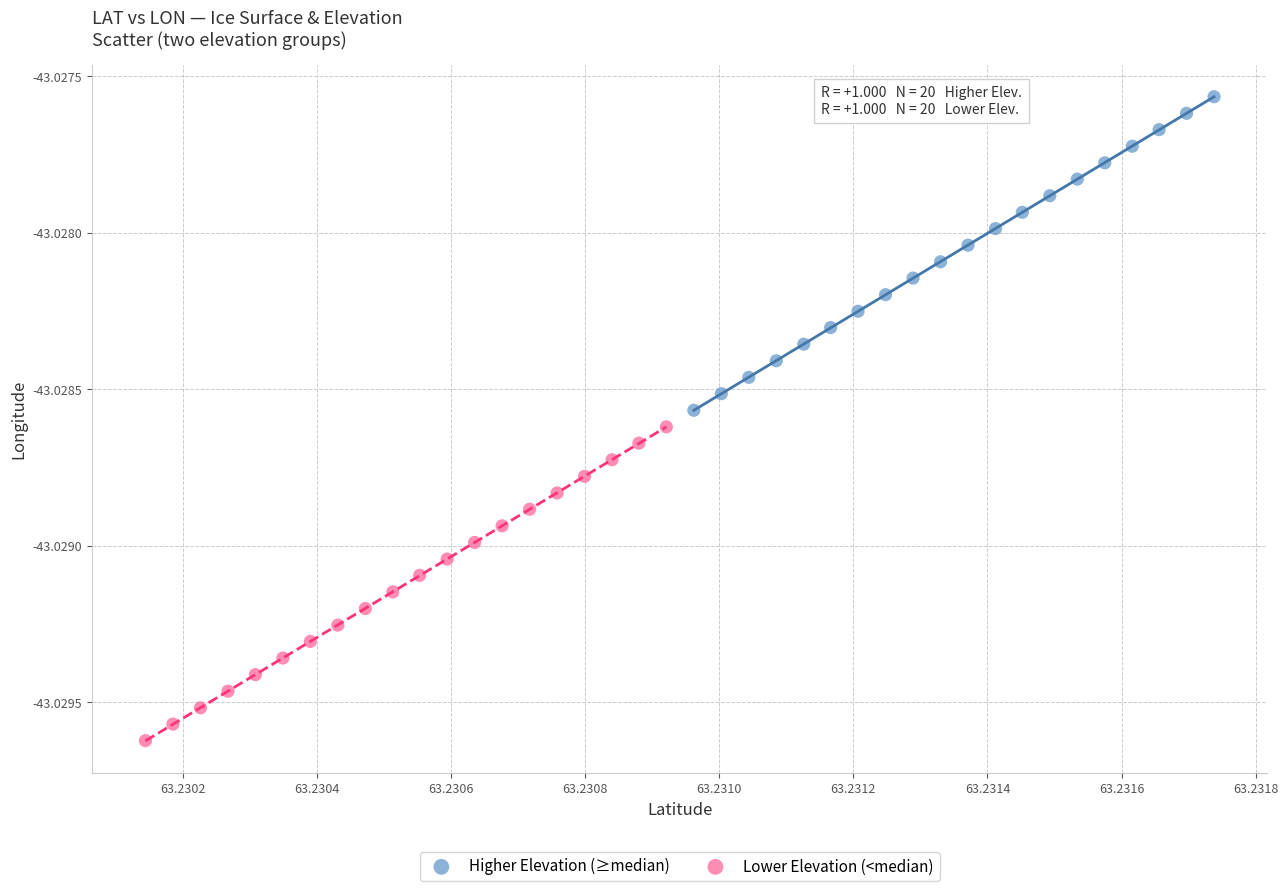

Which series reaches the maximum Y coordinate?

Higher Elevation (≥median)